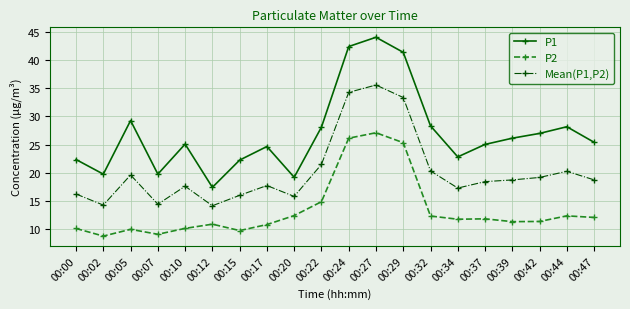

Which series has the widest spread of values?

P1